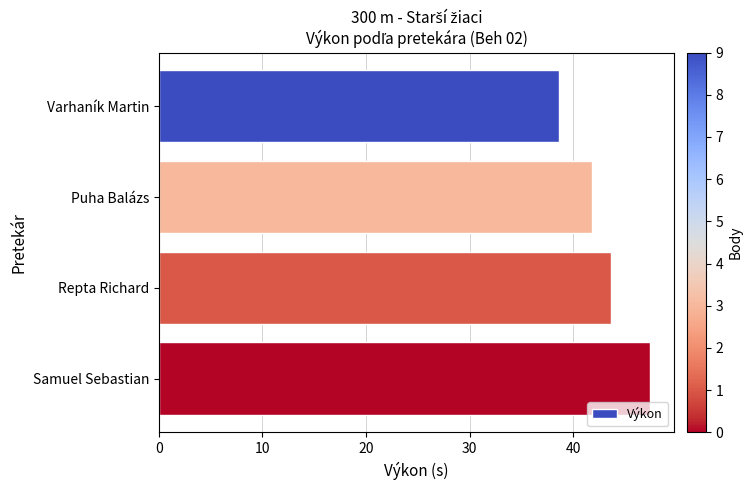

What is the sum of all values?

171.4